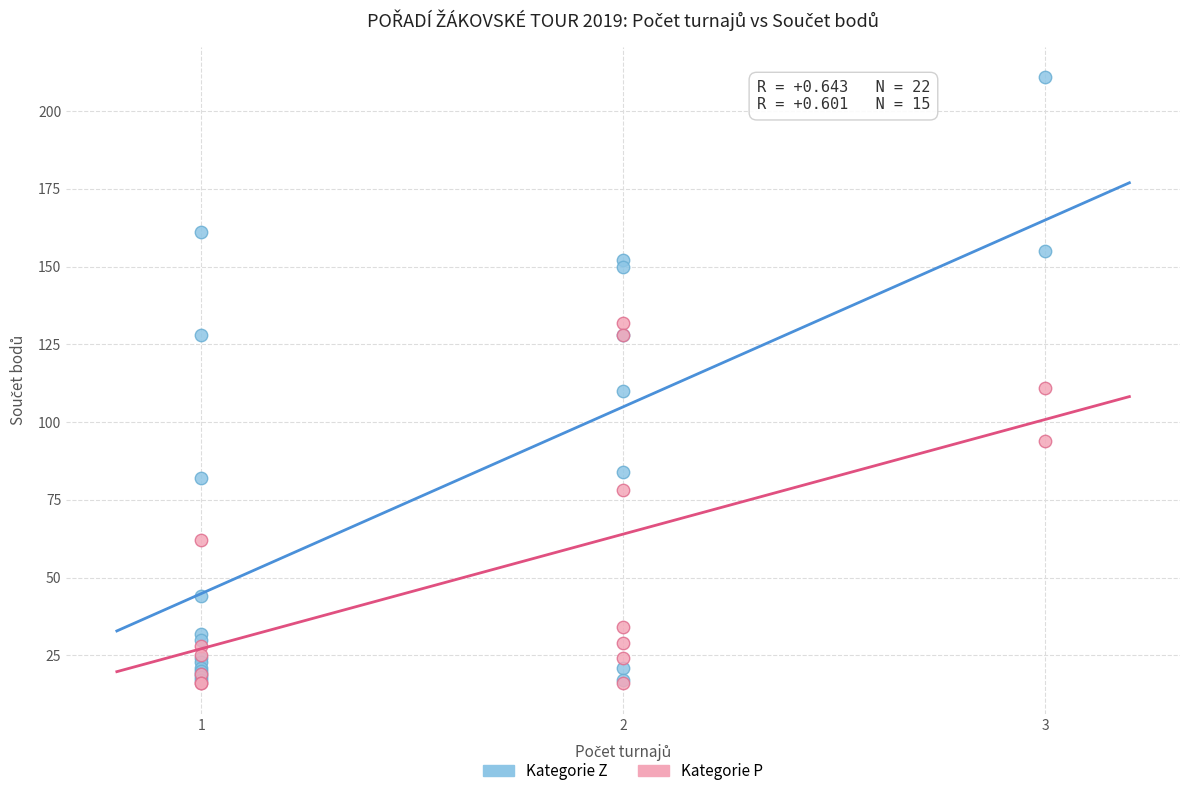

Which series contains the highest Y value?

Kategorie Z